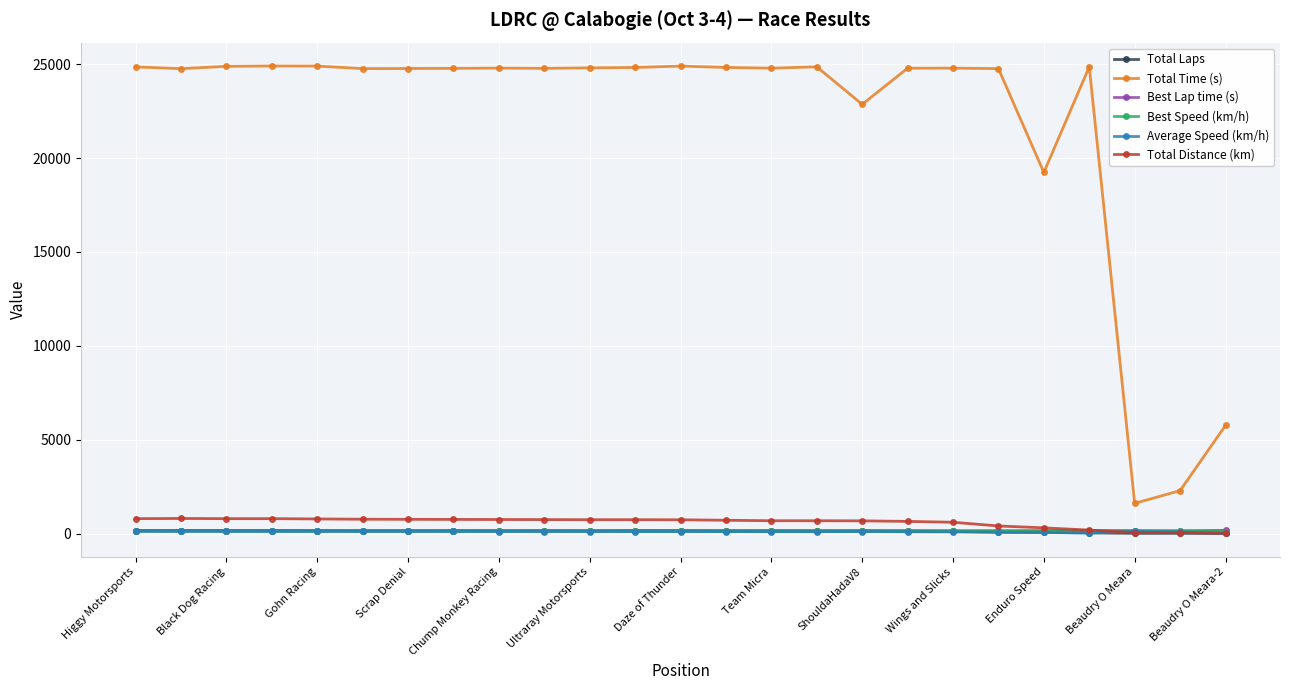

In Total Time (s), how many points are higher than both neighbors (excluding endpoints)?

6